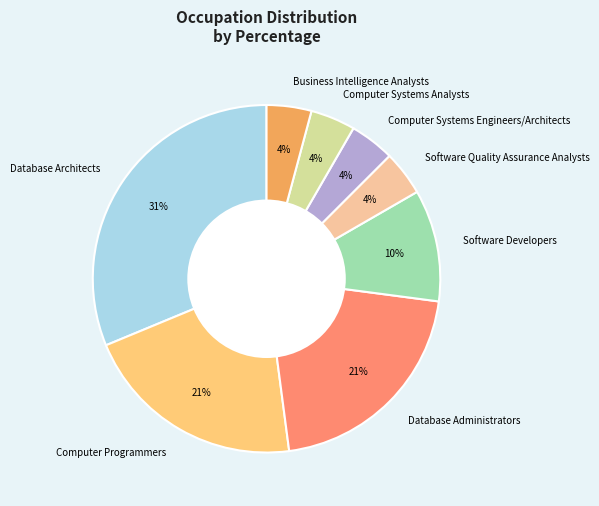

Between Computer Systems Engineers/Architects and Database Administrators, which is larger?

Database Administrators